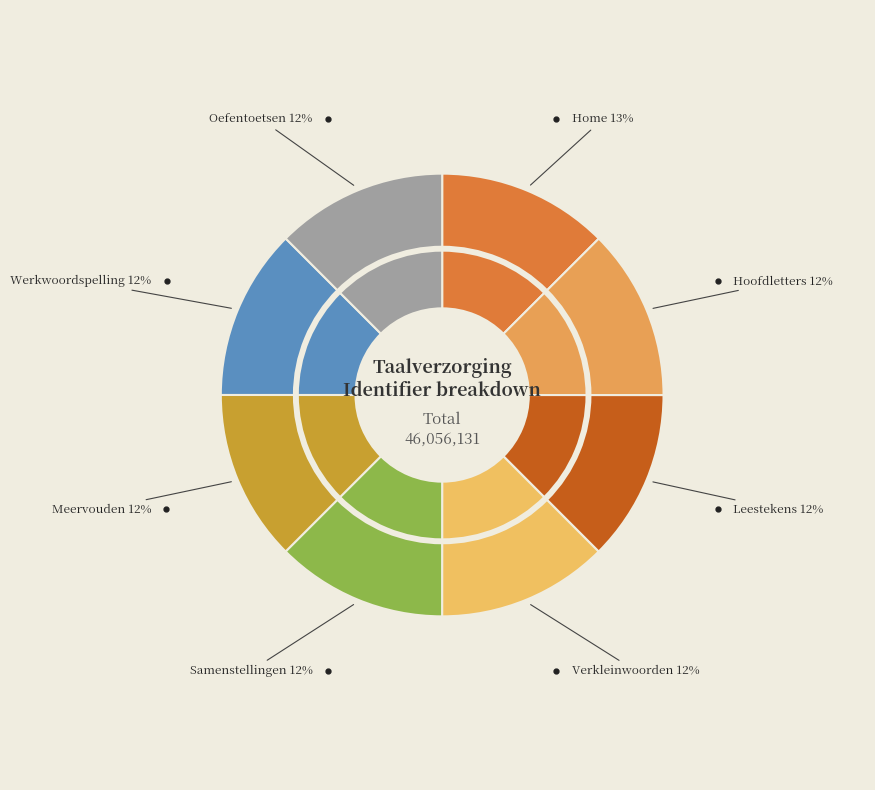

What is the change in value from Leestekens to Verkleinwoorden?

-28